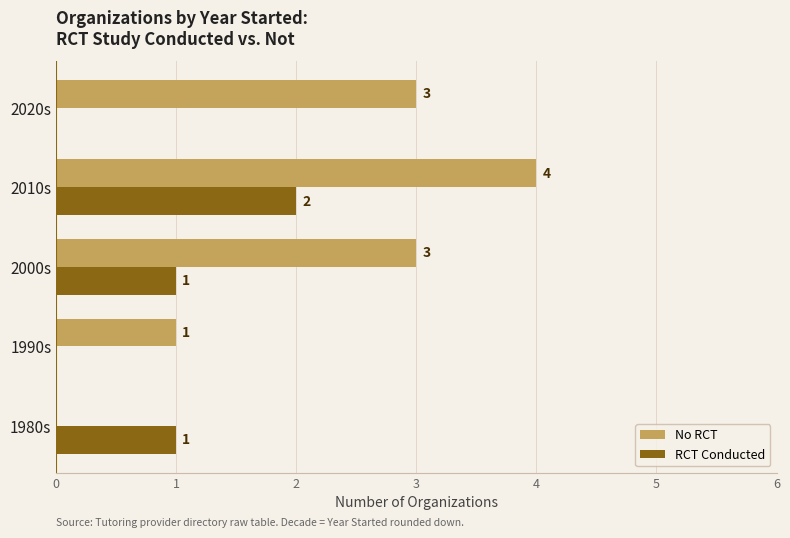

At which category is the sum across all series the highest?

2010s